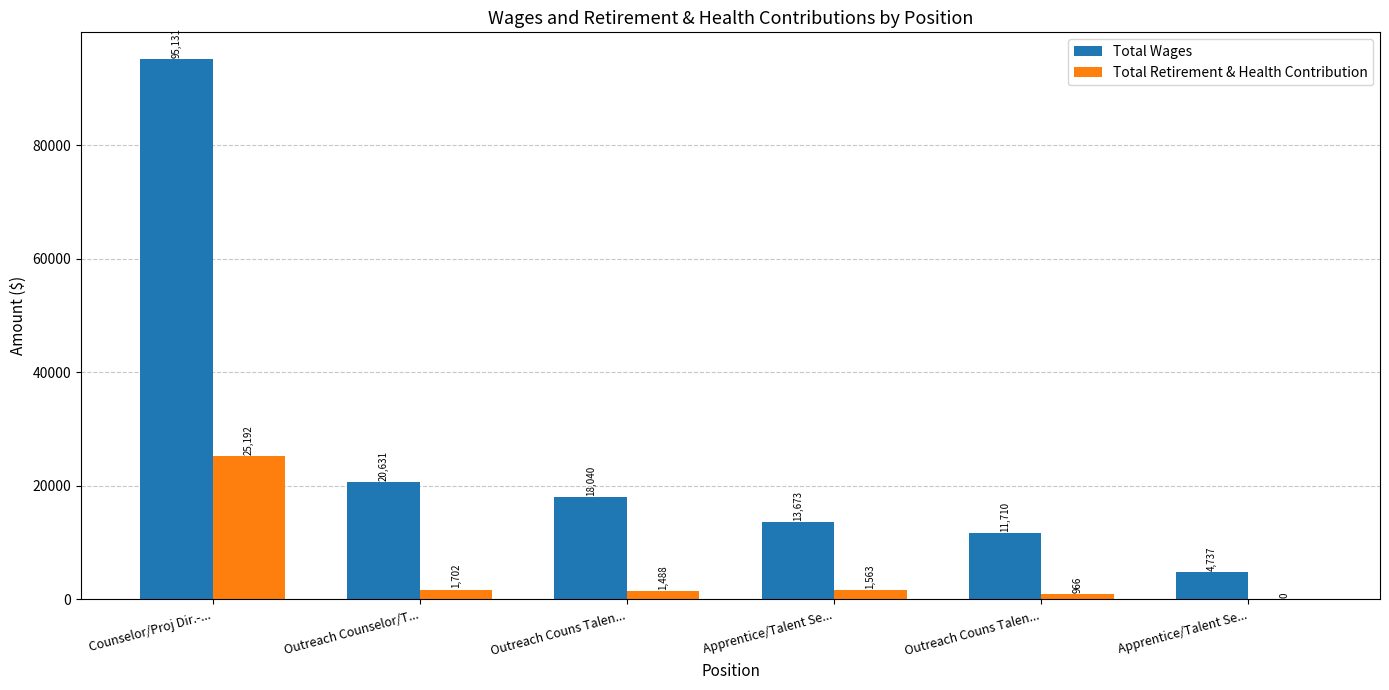

Count the number of data series in this chart.

2